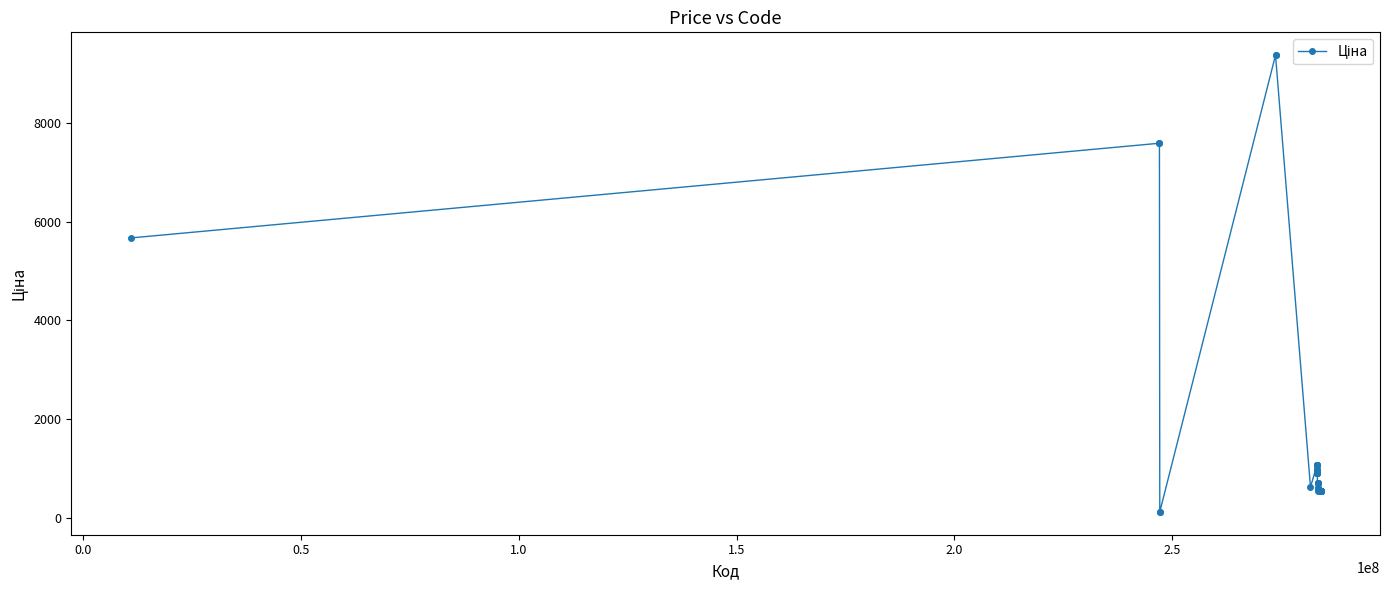

What is the value of the 36th point from the left?

539.0